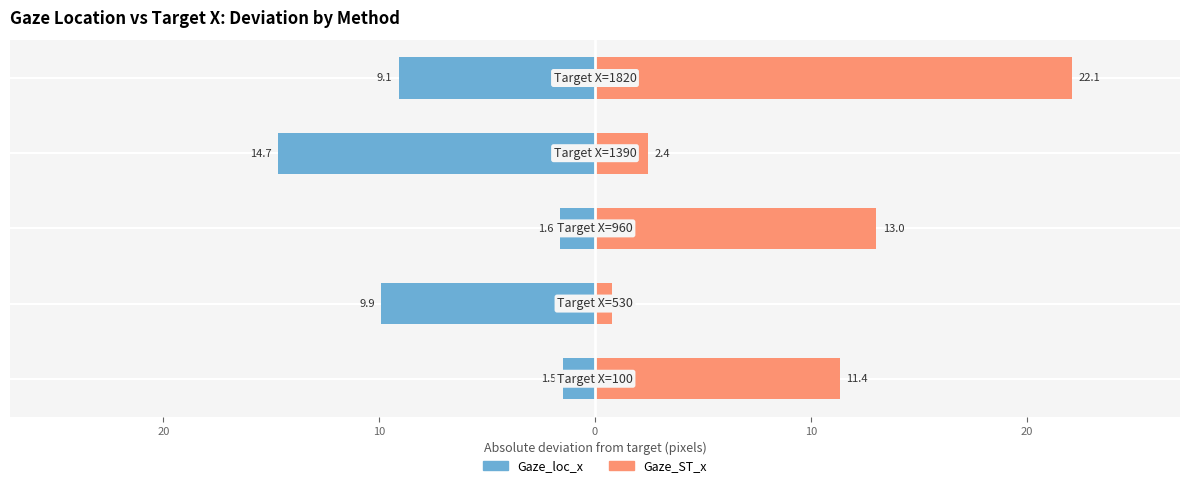

What is the difference between the maximum and minimum values in the Gaze_loc_x series?

13.2